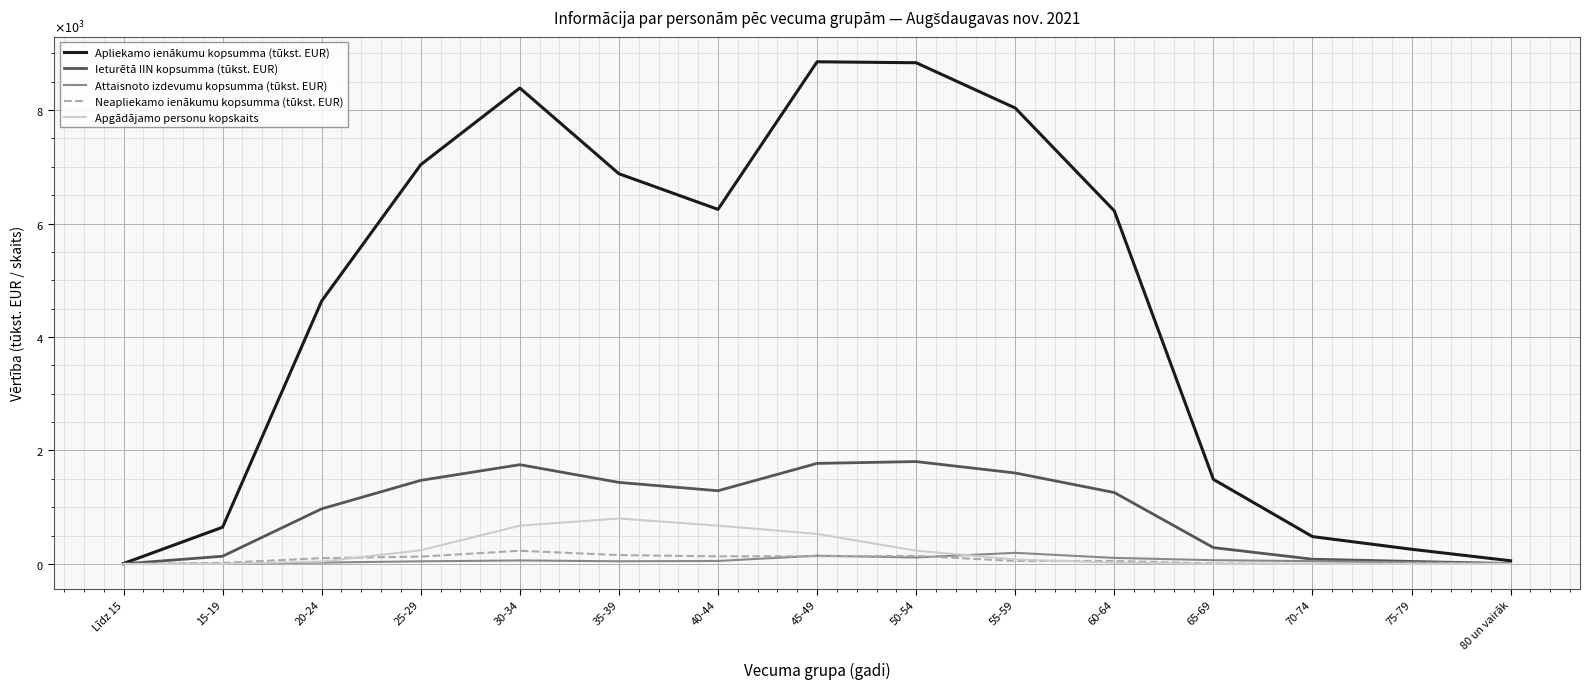

Reading left to right, transcribe all the data shown in this chart.

Apliekamo ienākumu kopsumma (tūkst. EUR): Līdz 15=8.1	15-19=647.6	20-24=4634.6	25-29=7037.3	30-34=8388.5	35-39=6877.7	40-44=6249.4	45-49=8850.6	50-54=8834.0	55-59=8035.8	60-64=6222.8	65-69=1490.9	70-74=482.4	75-79=259.4	80 un vairāk=56.3
Ieturētā IIN kopsumma (tūkst. EUR): Līdz 15=1.7	15-19=136.2	20-24=971.8	25-29=1473.2	30-34=1749.7	35-39=1437.5	40-44=1290.4	45-49=1772.7	50-54=1804.6	55-59=1603.4	60-64=1258.9	65-69=288.0	70-74=84.3	75-79=44.9	80 un vairāk=7.6
Attaisnoto izdevumu kopsumma (tūkst. EUR): Līdz 15=0.0	15-19=0.4	20-24=24.3	25-29=46.8	30-34=61.8	35-39=47.4	40-44=52.9	45-49=145.7	50-54=114.4	55-59=196.3	60-64=107.0	65-69=66.6	70-74=49.6	75-79=26.8	80 un vairāk=13.9
Neapliekamo ienākumu kopsumma (tūkst. EUR): Līdz 15=0.0	15-19=18.5	20-24=102.5	25-29=130.3	30-34=232.7	35-39=156.3	40-44=134.3	45-49=136.8	50-54=141.4	55-59=52.8	60-64=52.8	65-69=9.0	70-74=0.5	75-79=14.9	80 un vairāk=0.0
Apgādājamo personu kopskaits: Līdz 15=0.0	15-19=1.0	20-24=42.0	25-29=241.0	30-34=675.0	35-39=801.0	40-44=676.0	45-49=530.0	50-54=234.0	55-59=79.0	60-64=24.0	65-69=2.0	70-74=1.0	75-79=0.0	80 un vairāk=0.0